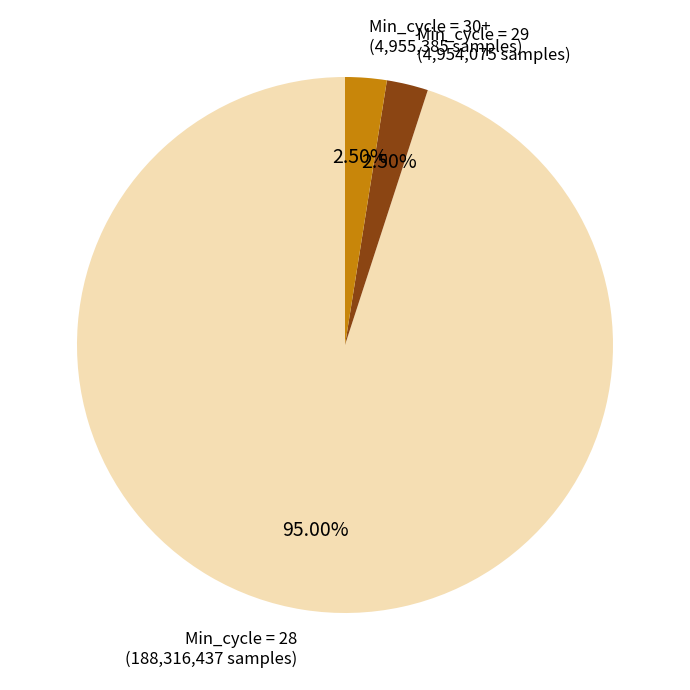

Is there a majority slice in this chart?

Yes